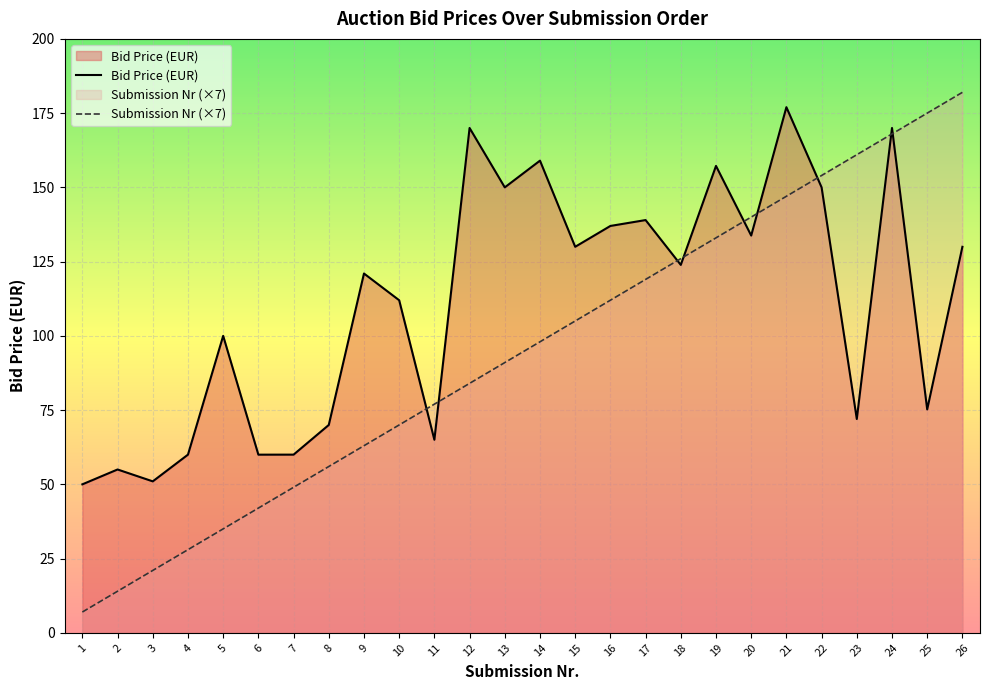

How many times do Submission Nr (×7) and Bid Price (EUR) cross each other?

9